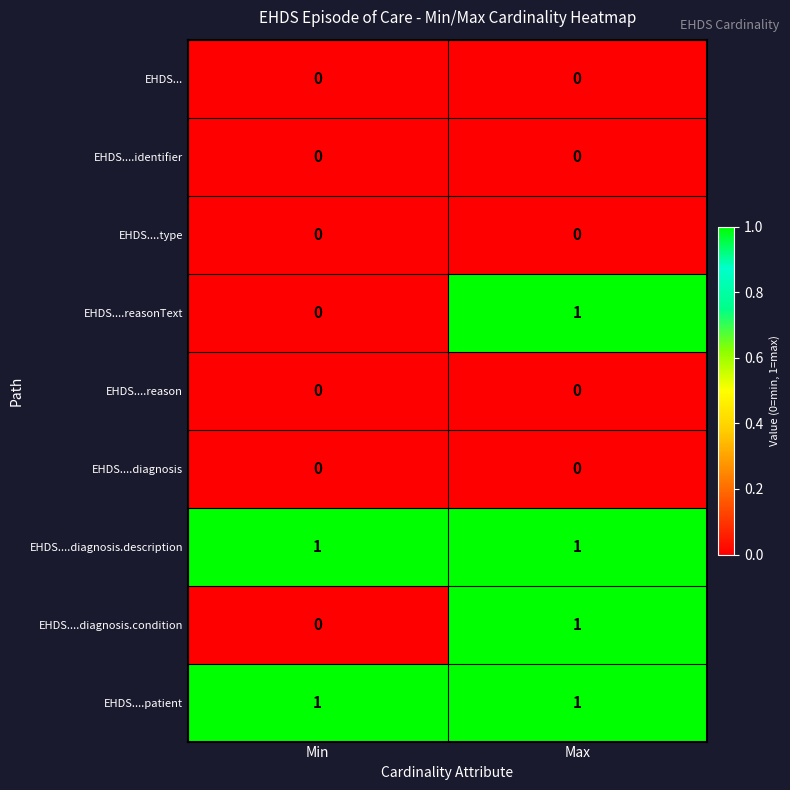

The value of EHDS....diagnosis at Min is 0. True or false?

True